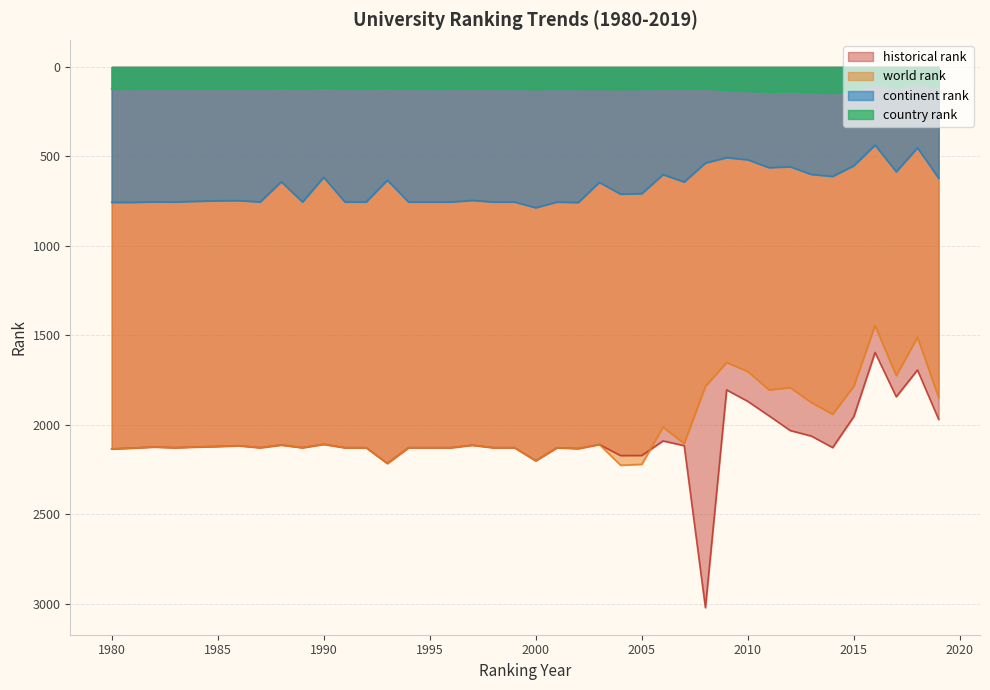

The value of country rank at 2014 is 255.7. True or false?

False